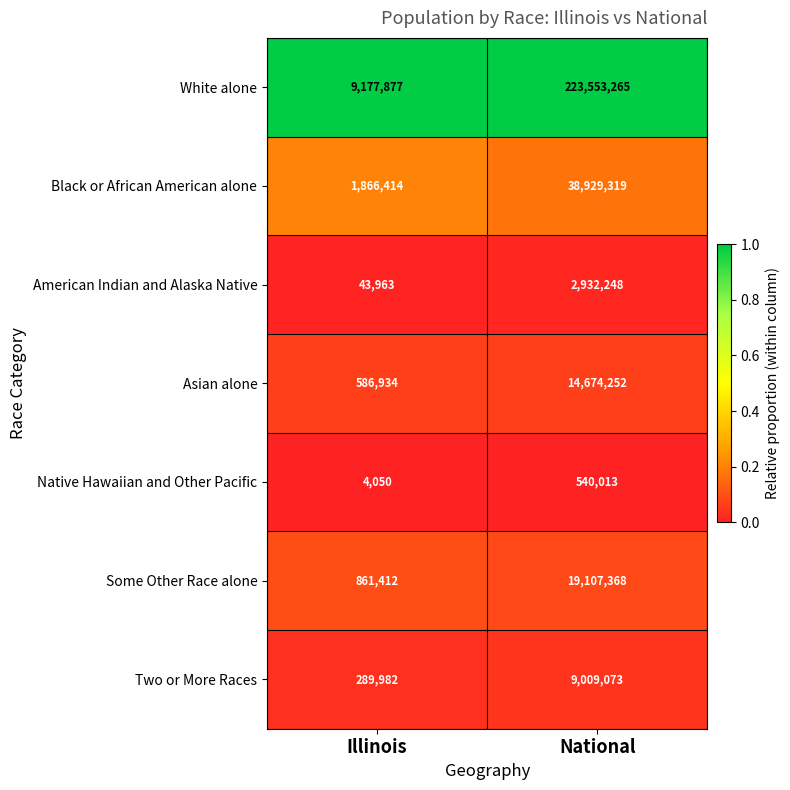

Which series has the largest range (max minus min)?

White alone